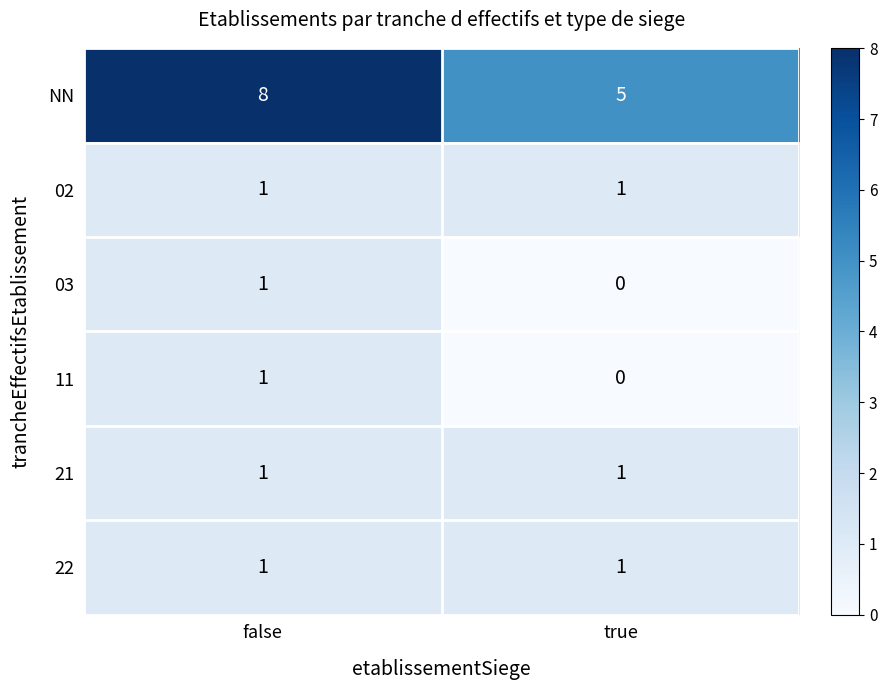

How many distinct data groups are displayed?

6